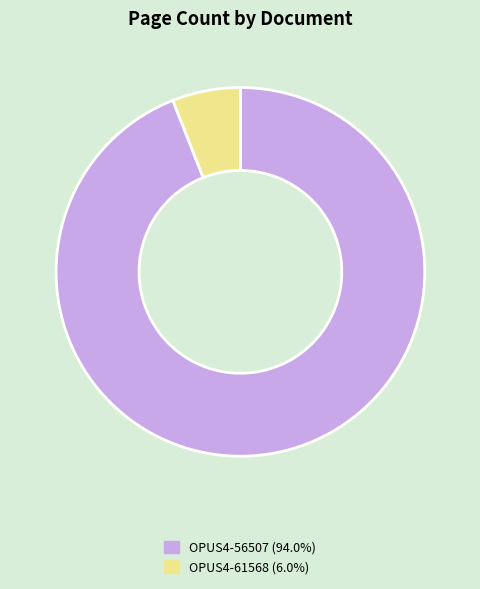

Combined, do OPUS4-61568 and OPUS4-56507 account for over 50%?

Yes